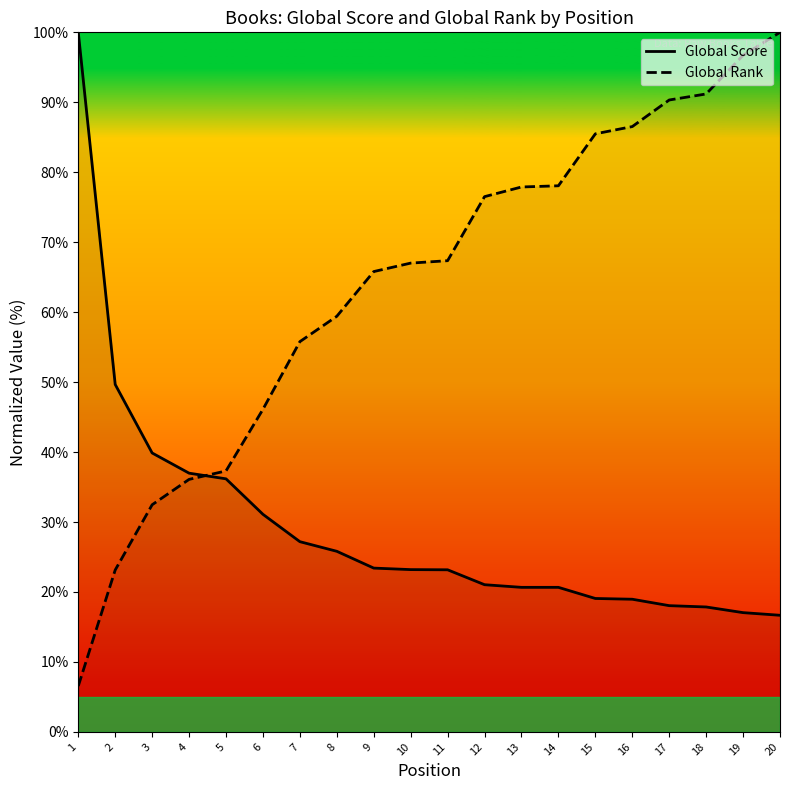

The Global Rank series shows 76.5 at 12. True or false?

True